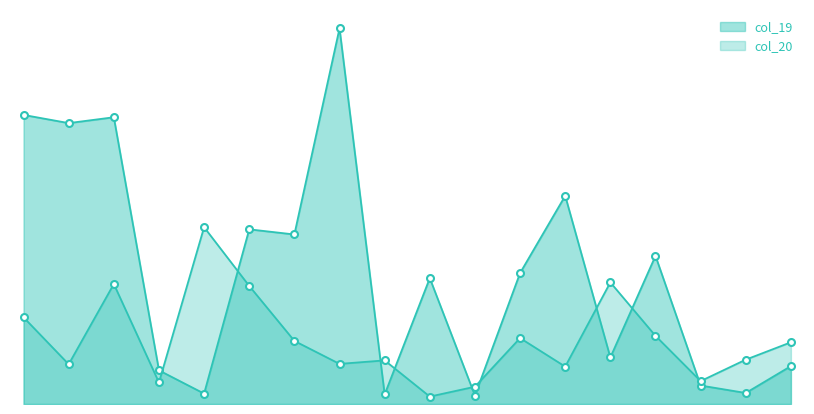

Rank the series by their maximum value, from highest to lowest.

col_19, col_20